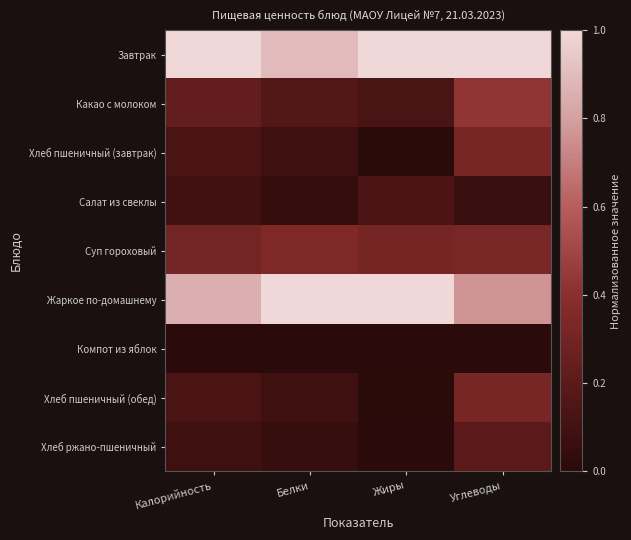

At how many categories does at least one series exceed 0?

4